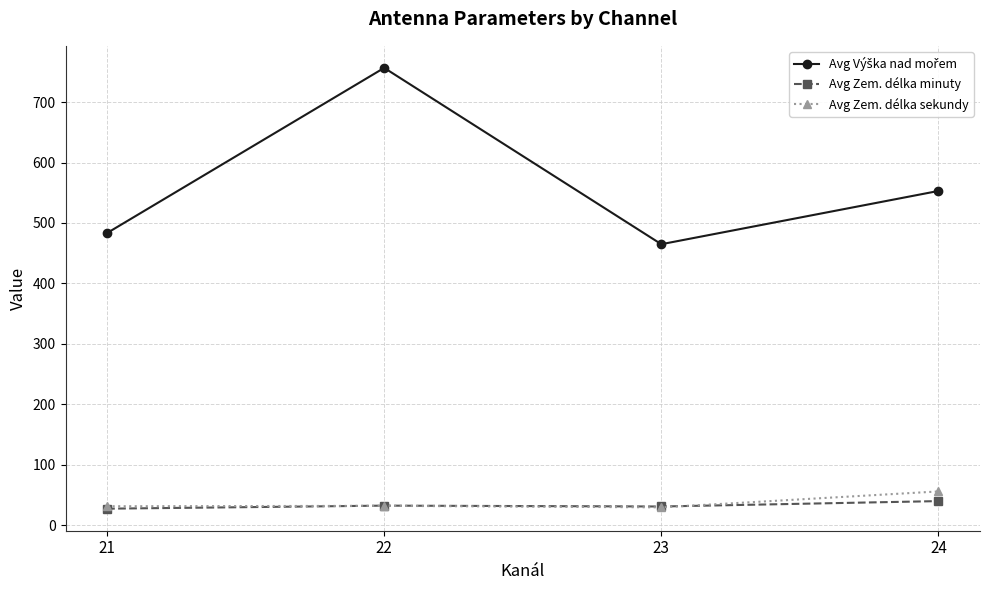

At which label does Avg Zem. délka sekundy reach its peak?

24